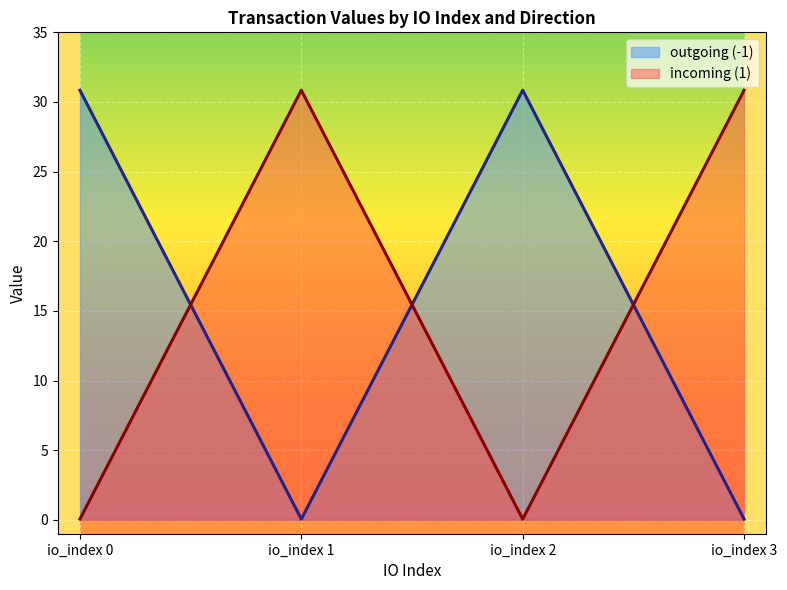

What is the greatest value displayed?

30.8